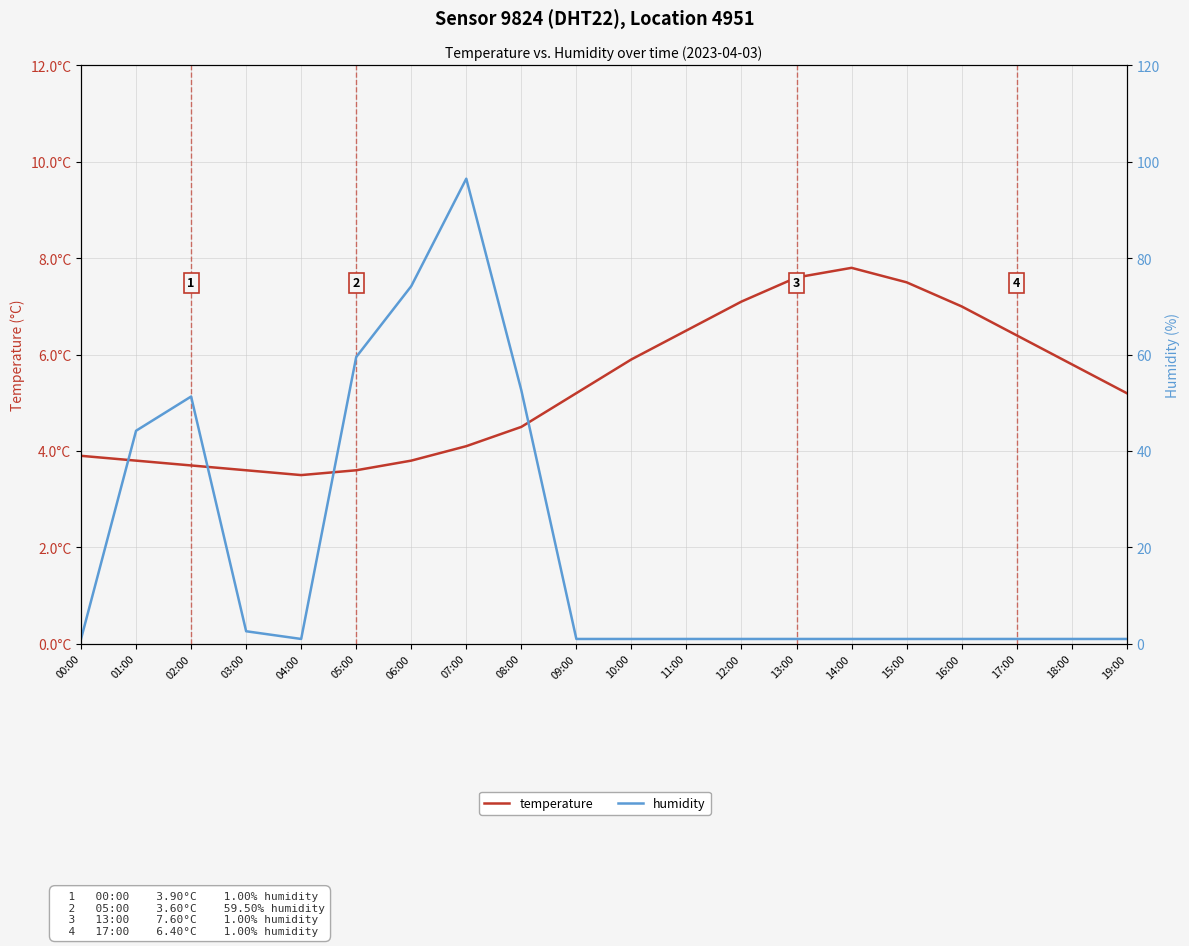

Is the value of temperature at 02:00 greater than the value of humidity at 06:00?

No